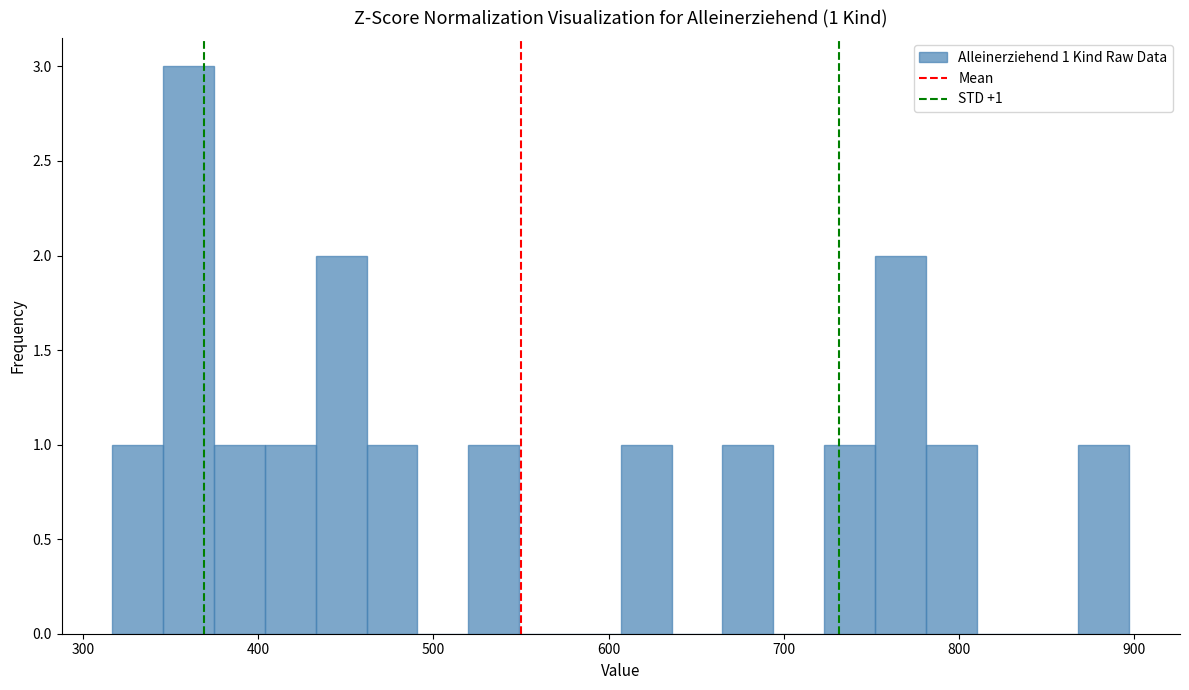

Around what value on the x-axis is the tallest bar? Give the approximate position of its centre, as read against the axis.

360